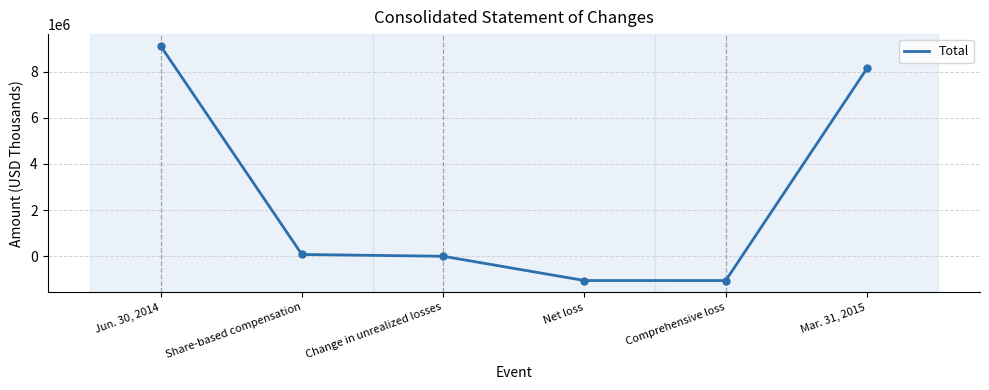

What is the minimum value shown in the chart?

-1055000